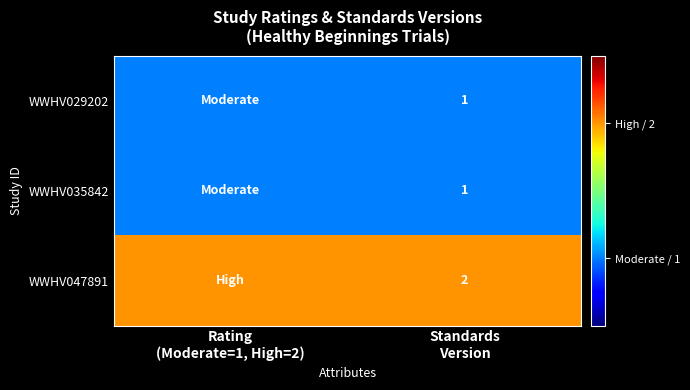

How many data points does each series have?

2